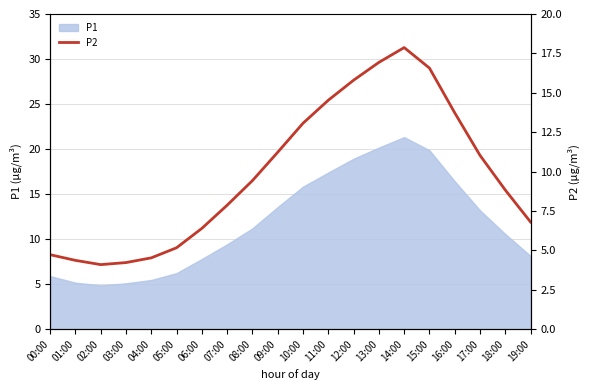

True or false: the data shows 15.8 at 12:00.

True